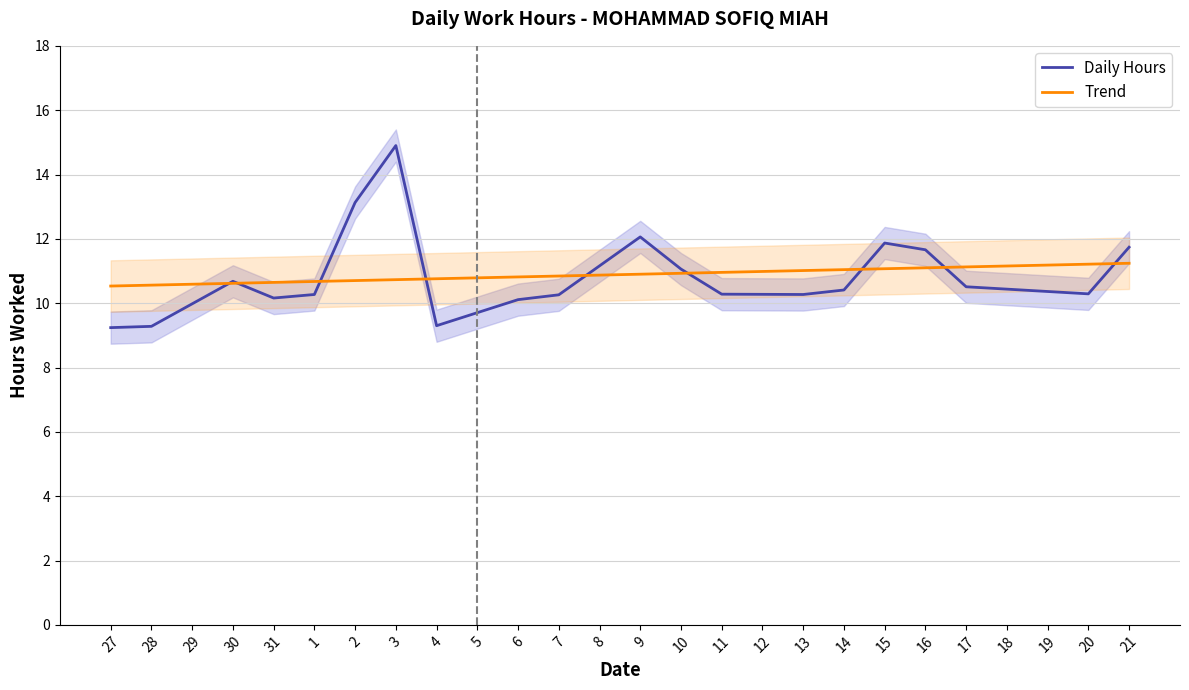

True or false: Daily Hours has a value of 19.6 at 6.

False